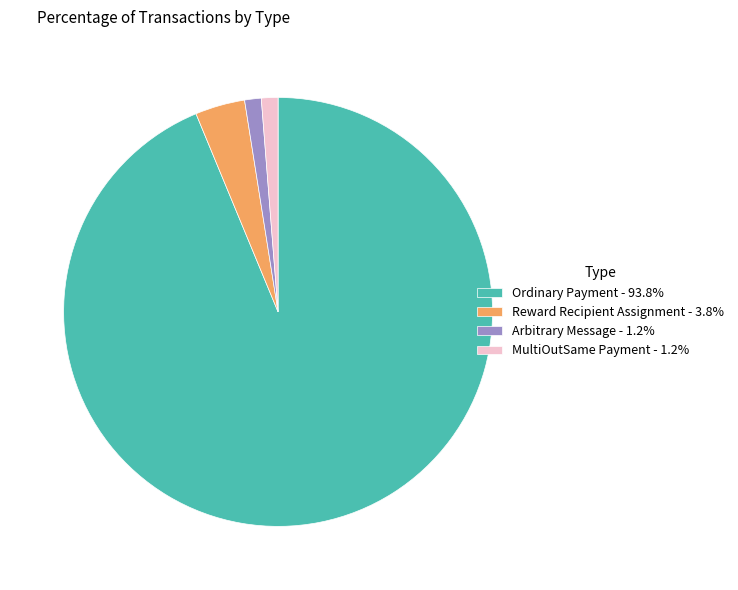

Is there a majority slice in this chart?

Yes